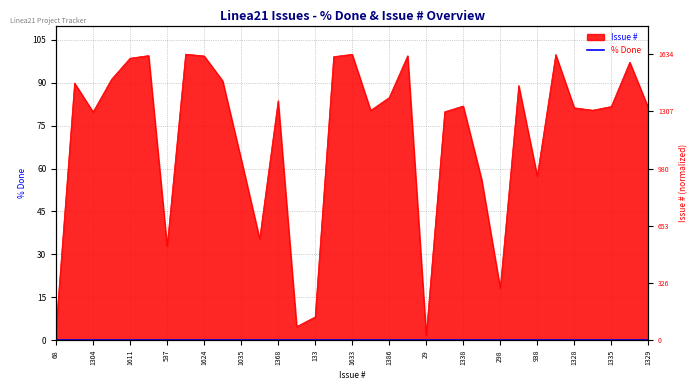

The chart shows a value of 142.4 at 1338. True or false?

False